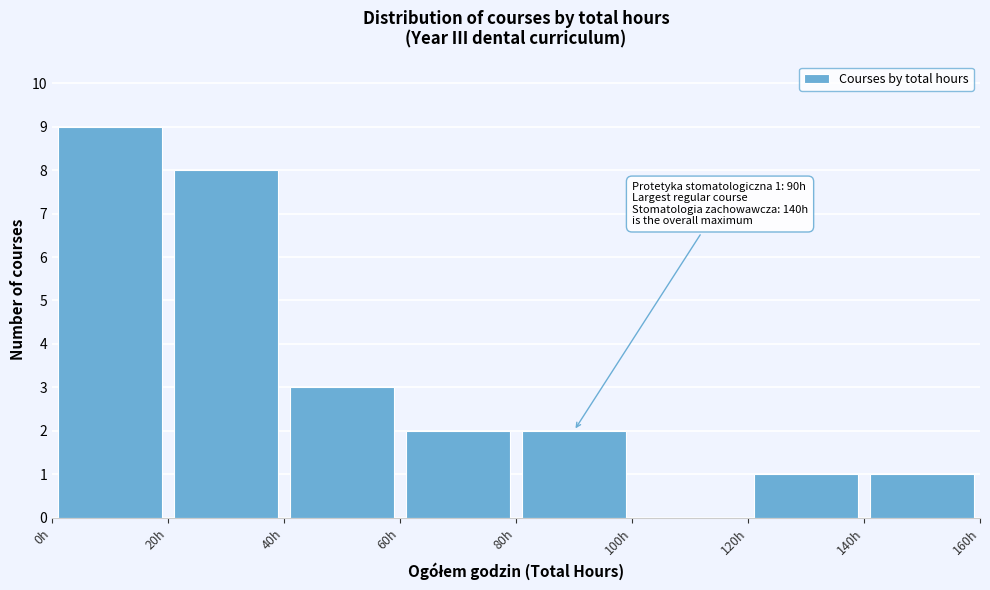

Over which range of the x-axis is the bar tallest?

0 to 20